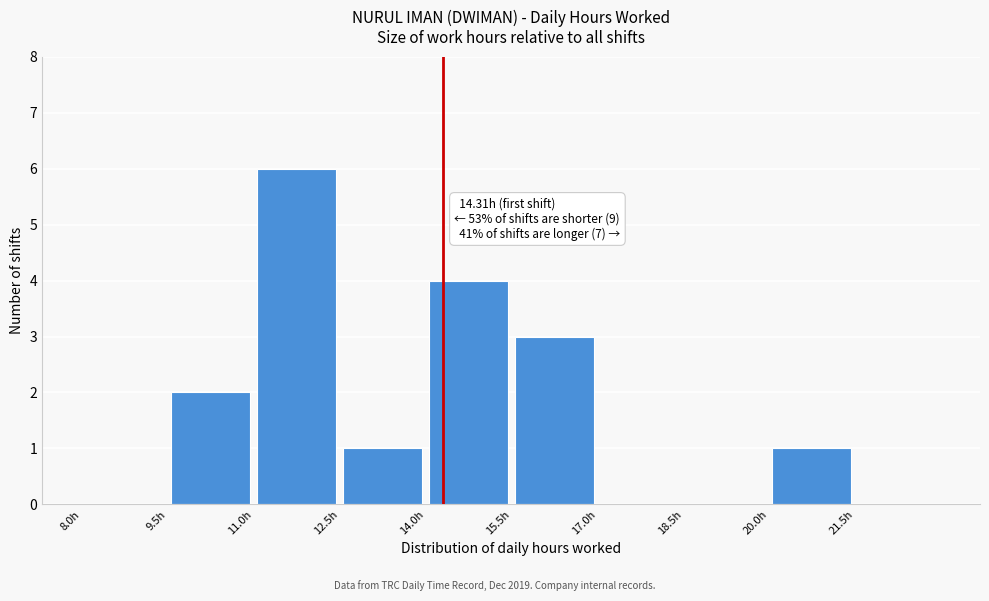

Over which range of the x-axis is the bar tallest?

11.0 to 12.5